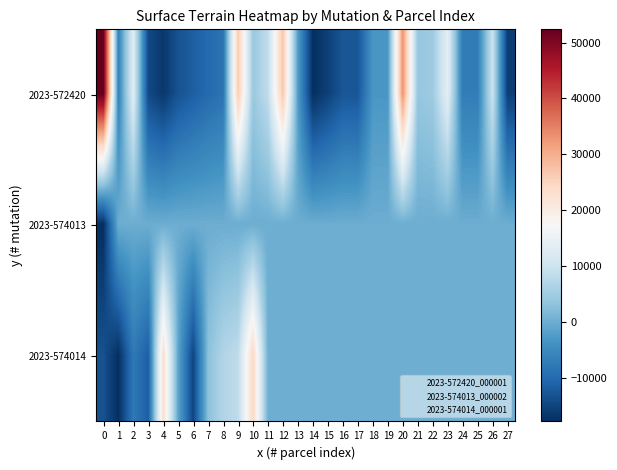

How many distinct data groups are displayed?

3